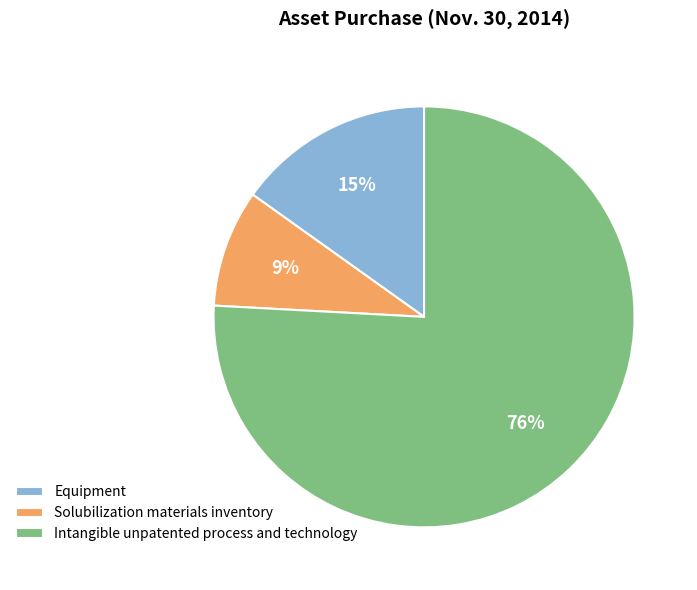

Which category has the biggest portion of the pie?

Intangible unpatented process and technology